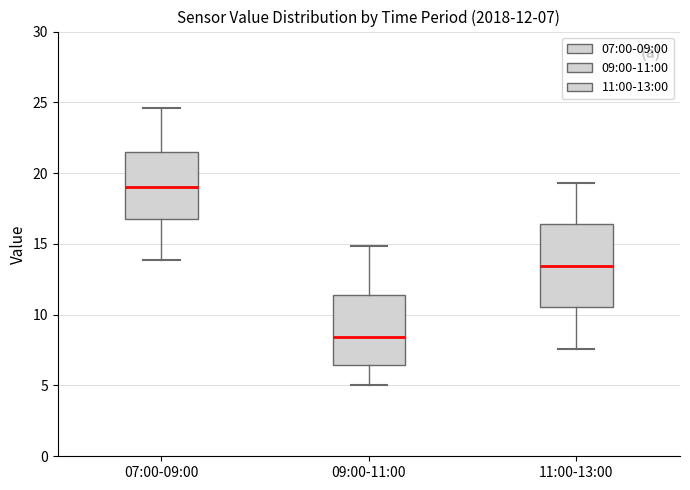

Which box's median line is the highest?

07:00-09:00